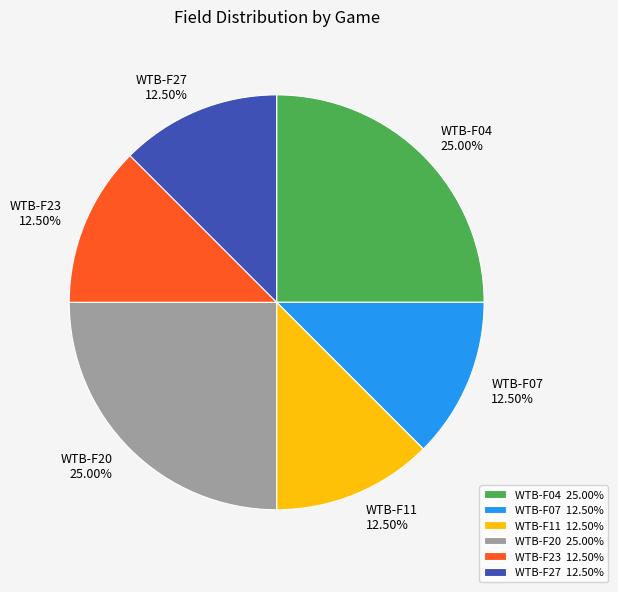

To the nearest percent, what is the average slice percentage?

17%